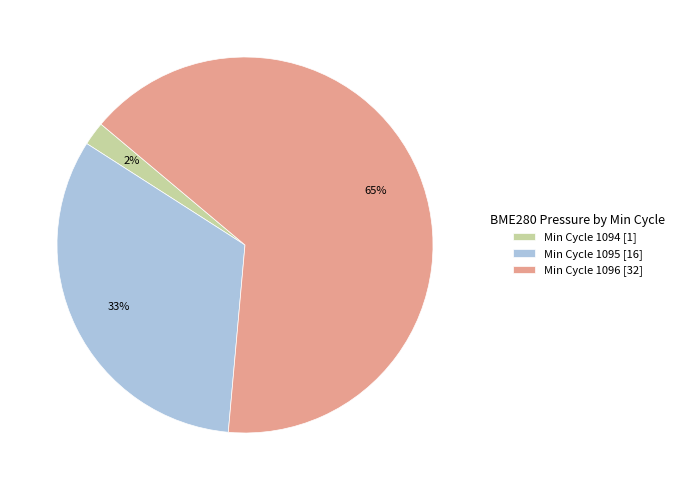

Which has a higher value, Min Cycle 1095 [16] or Min Cycle 1096 [32]?

Min Cycle 1096 [32]